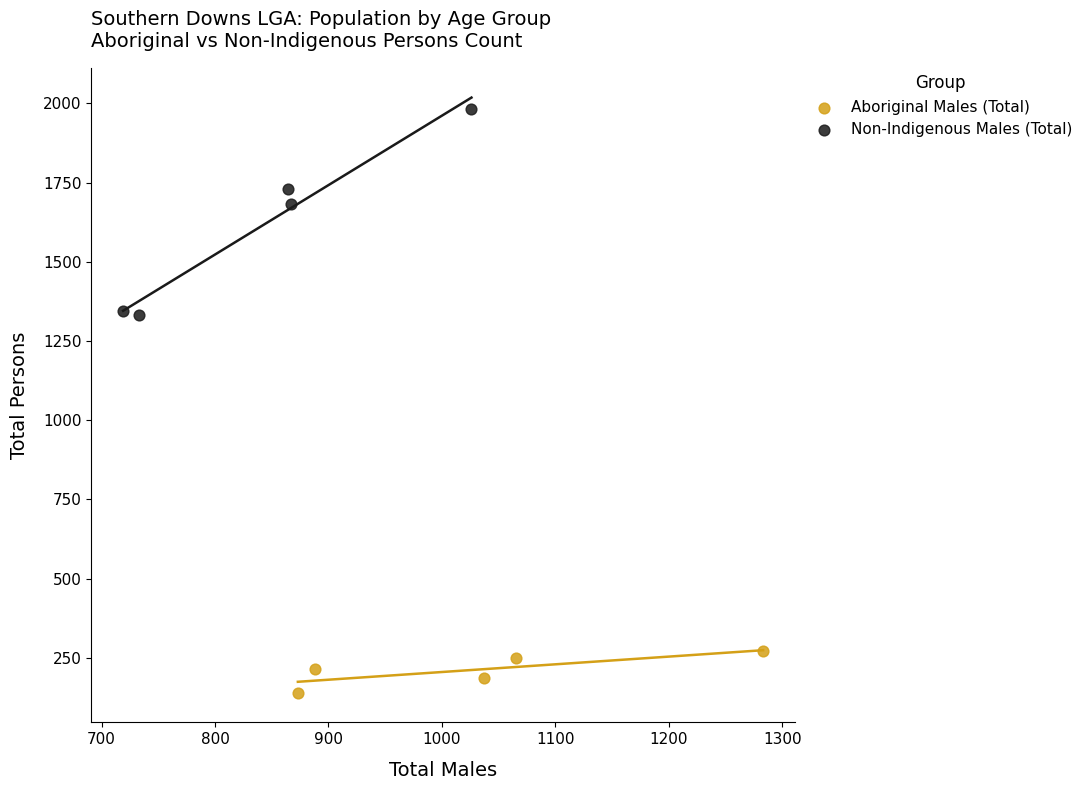

Which series contains the lowest Y value?

Aboriginal Males (Total)